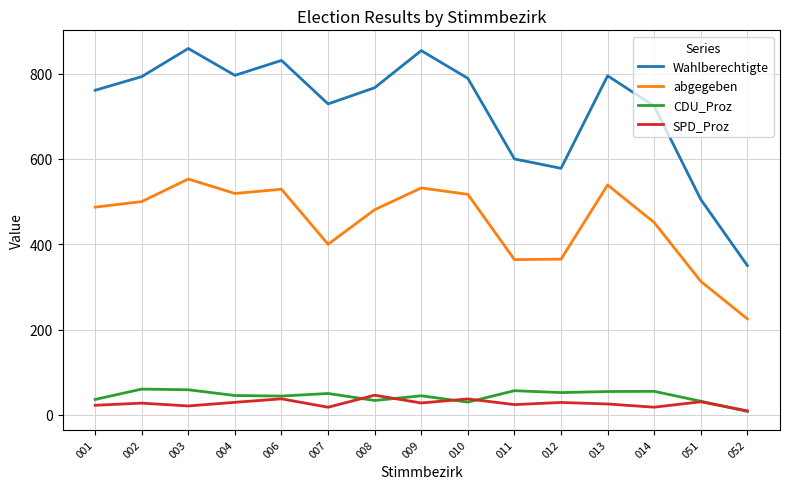

What is the total value across all series at 010?

1373.2